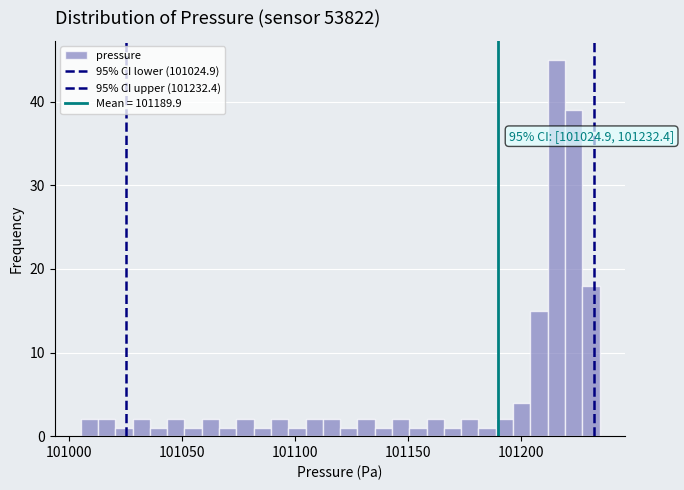

Around what value on the x-axis is the tallest bar? Give the approximate position of its centre, as read against the axis.

101215